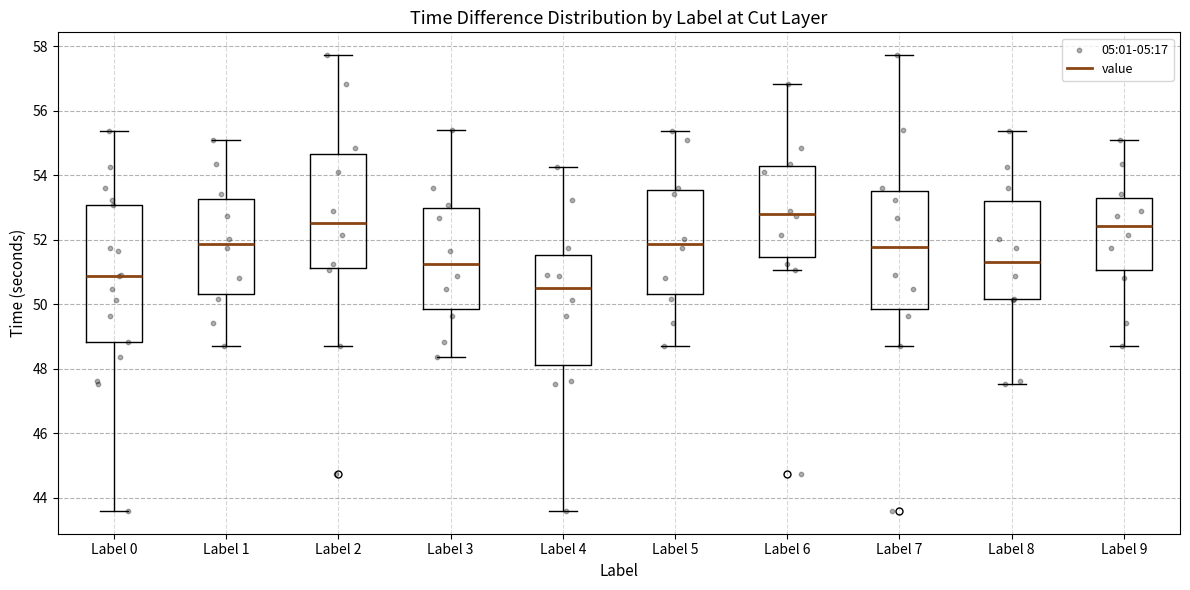

Which box has the highest median line?

Label 6